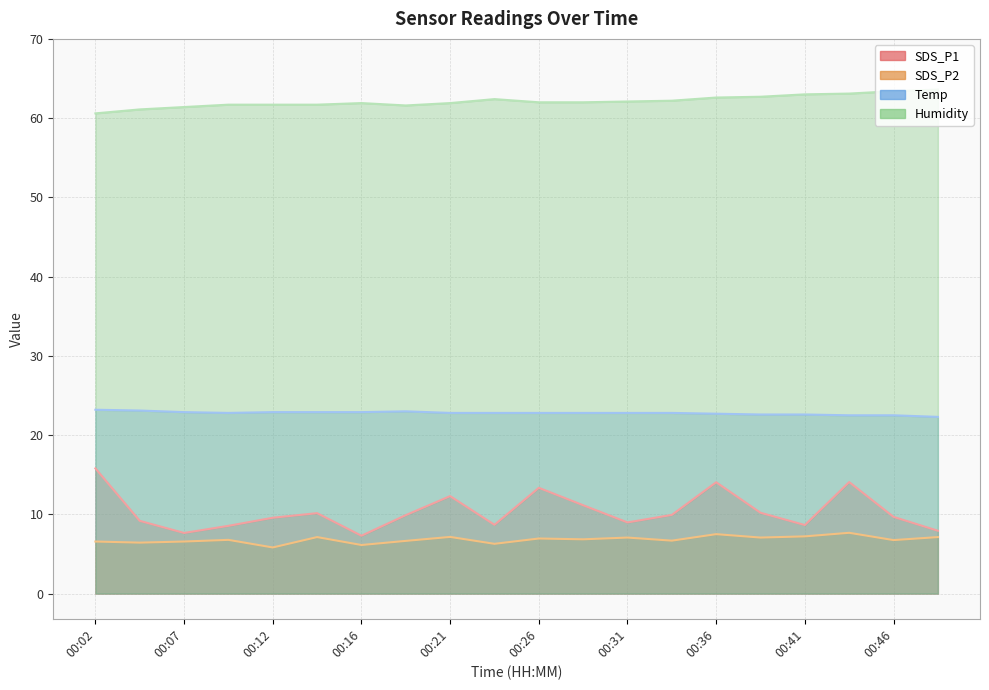

How many lines are shown in the chart?

4